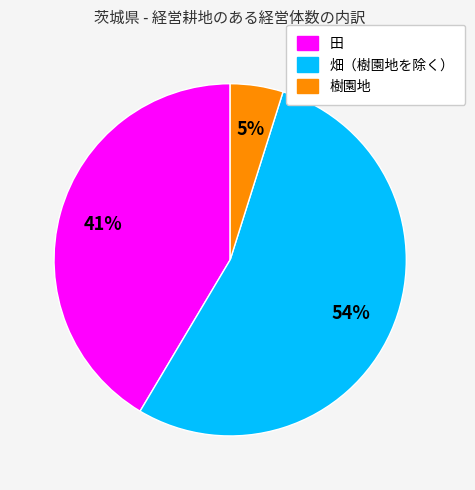

To the nearest percent, what is the difference between the largest and smallest slice percentages?

49%